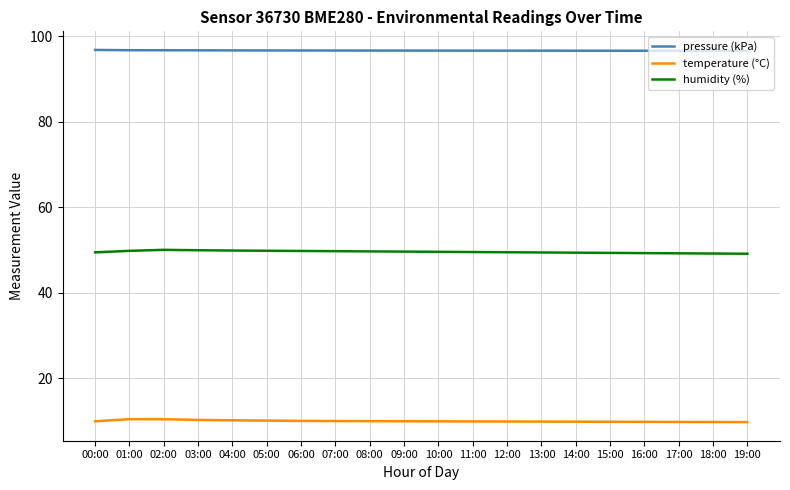

Which series has the largest total across all categories?

pressure (kPa)